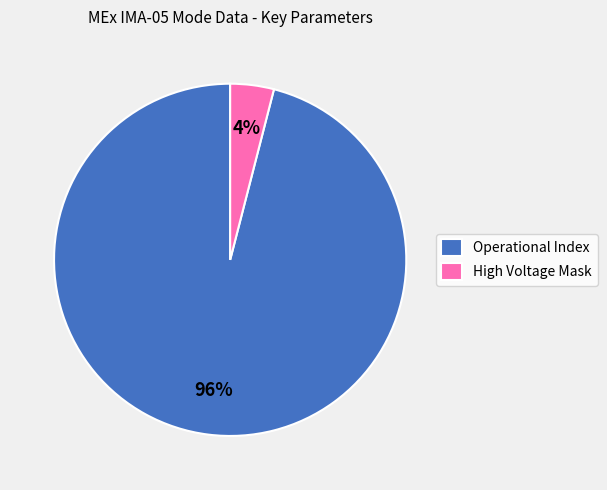

Which has a higher value, Operational Index or High Voltage Mask?

Operational Index